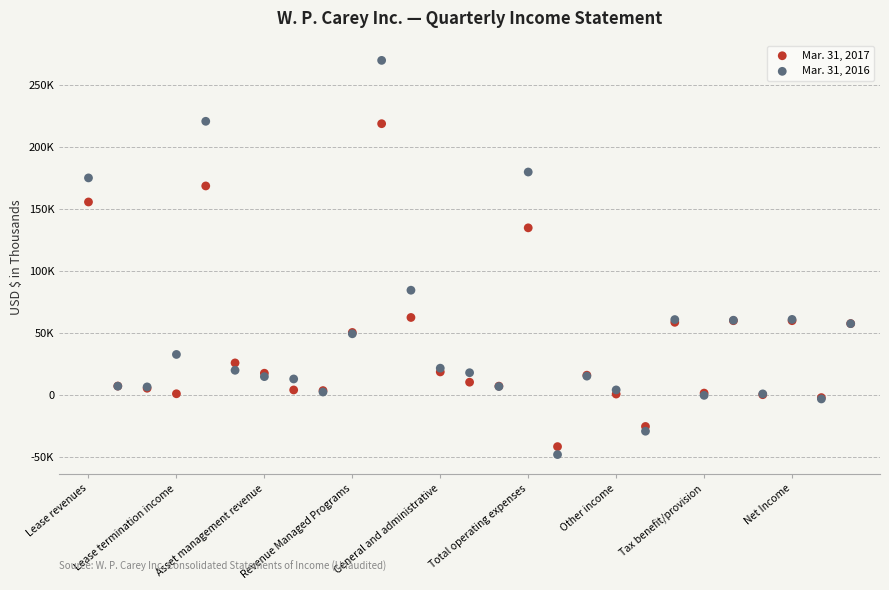

Which series has the widest spread of Y values?

Mar. 31, 2016